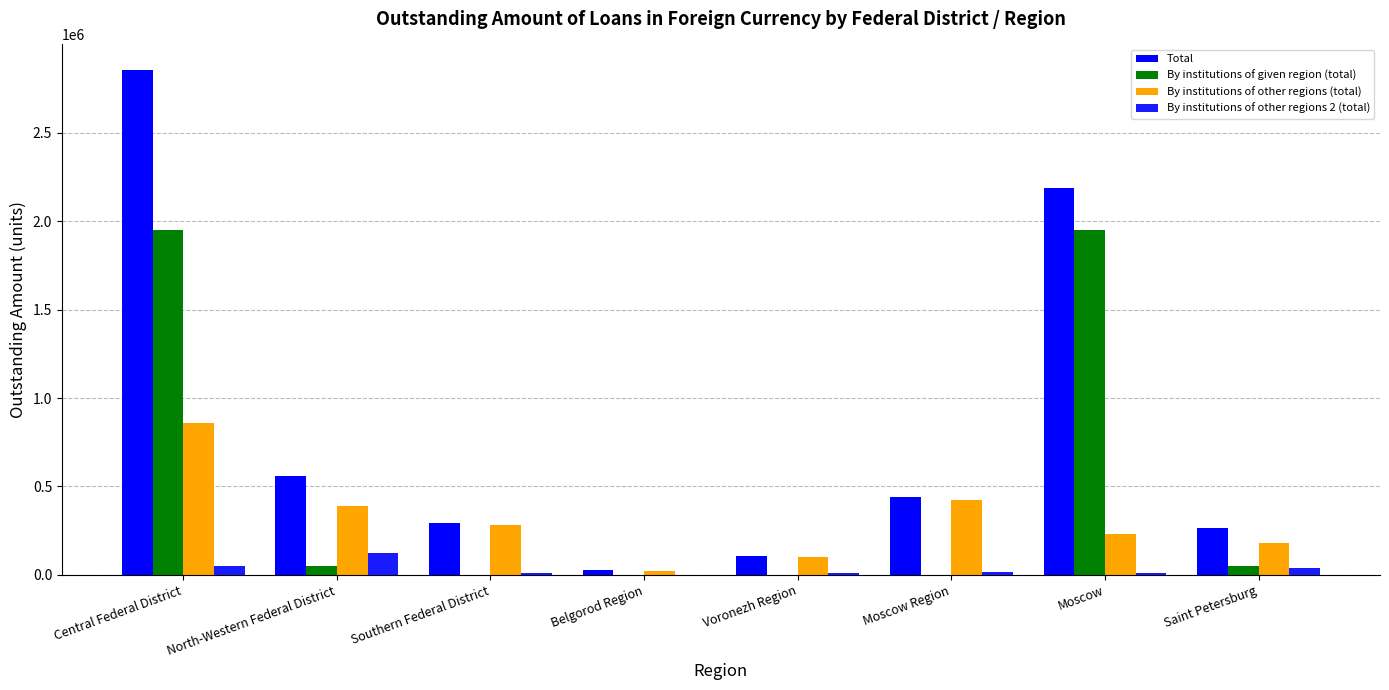

What is the spread (max minus min) of values at Saint Petersburg?

228341